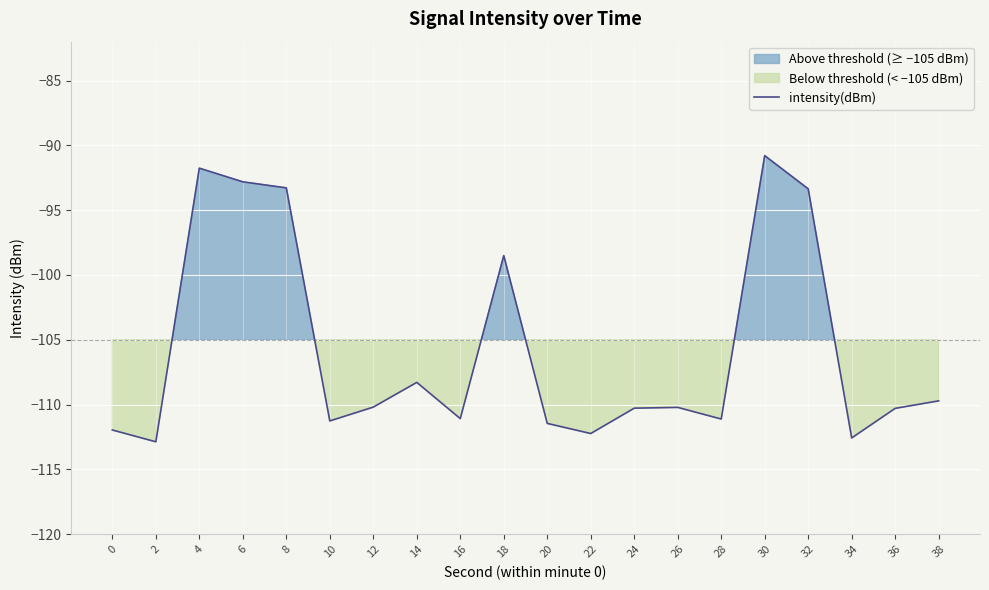

What is the change in value from 14 to 24?

-2.0